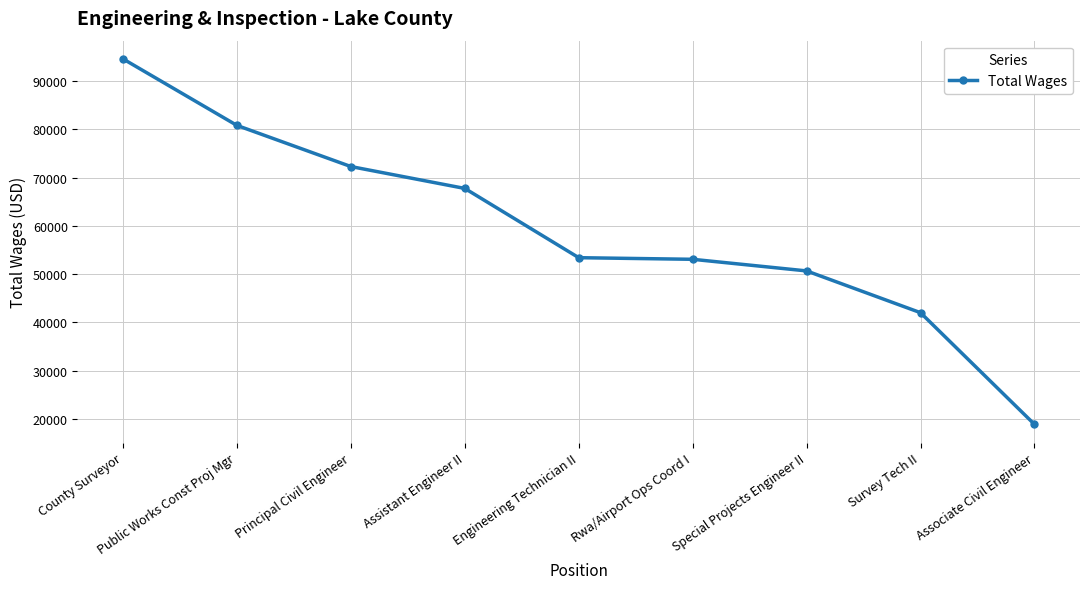

What is the approximate value at Principal Civil Engineer?

72293